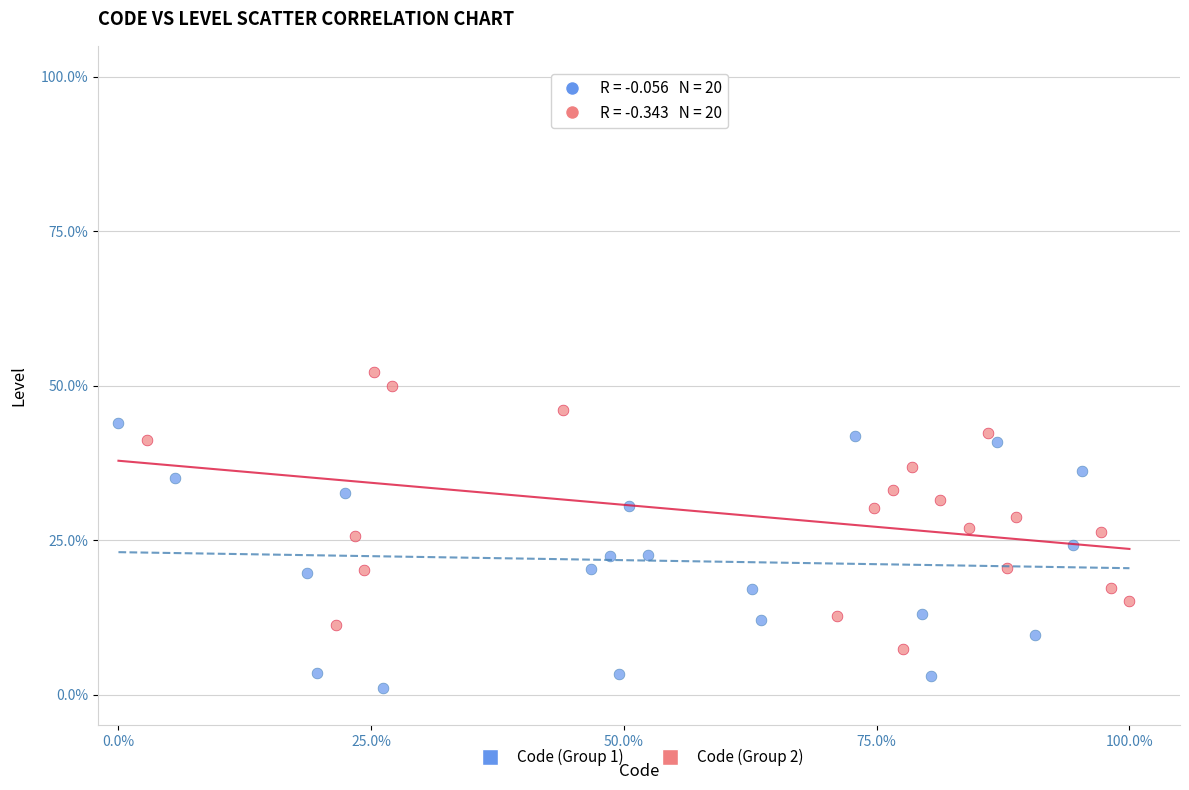

Which series has the widest spread of Y values?

Code (Group 2)